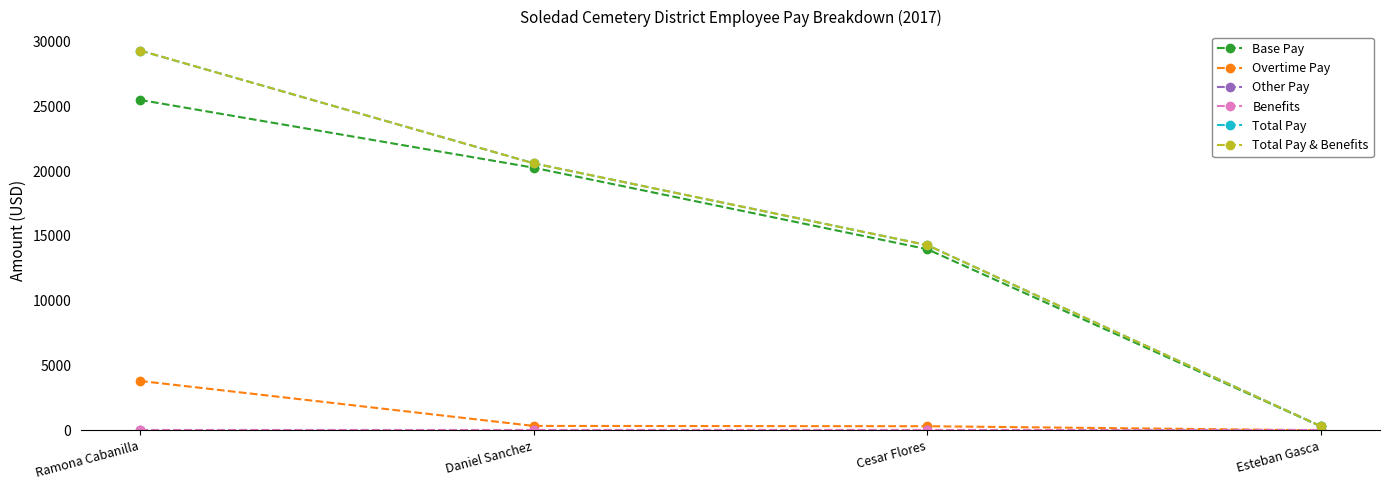

What position from the right is Ramona Cabanilla?

4